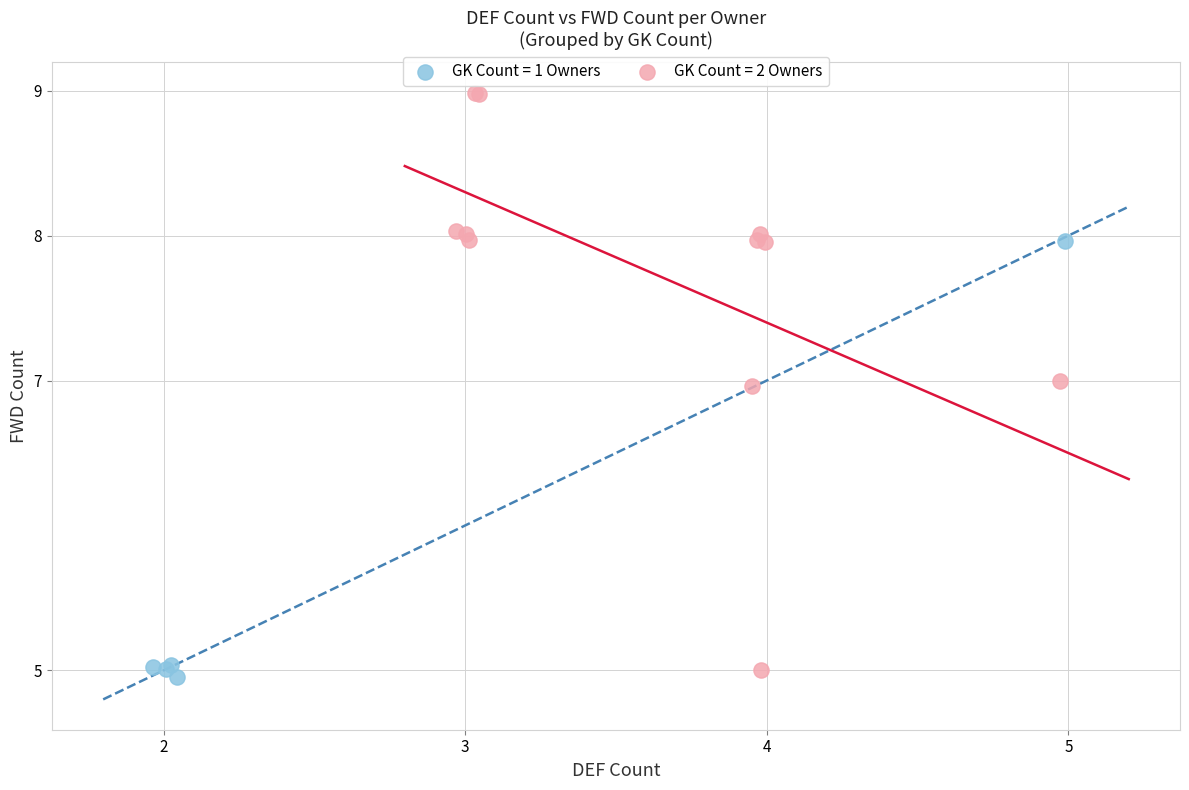

Which series has the largest Y range (max minus min)?

GK Count = 2 Owners